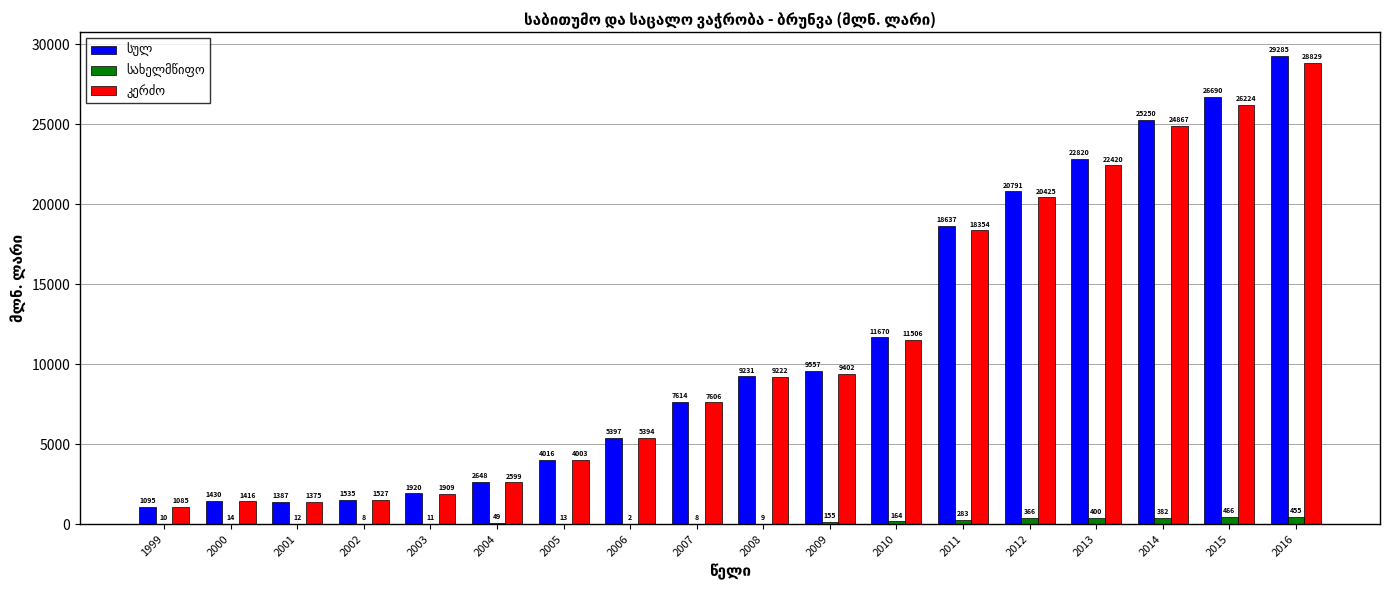

At which category is the sum across all series the highest?

2016